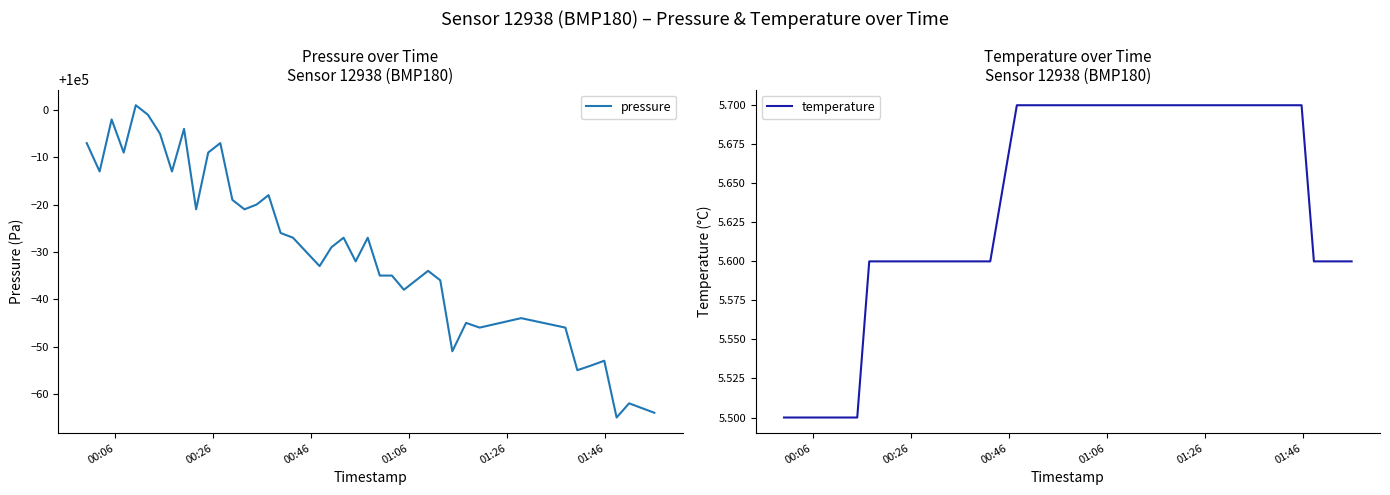

Rank the series by their maximum value, from lowest to highest.

temperature, pressure